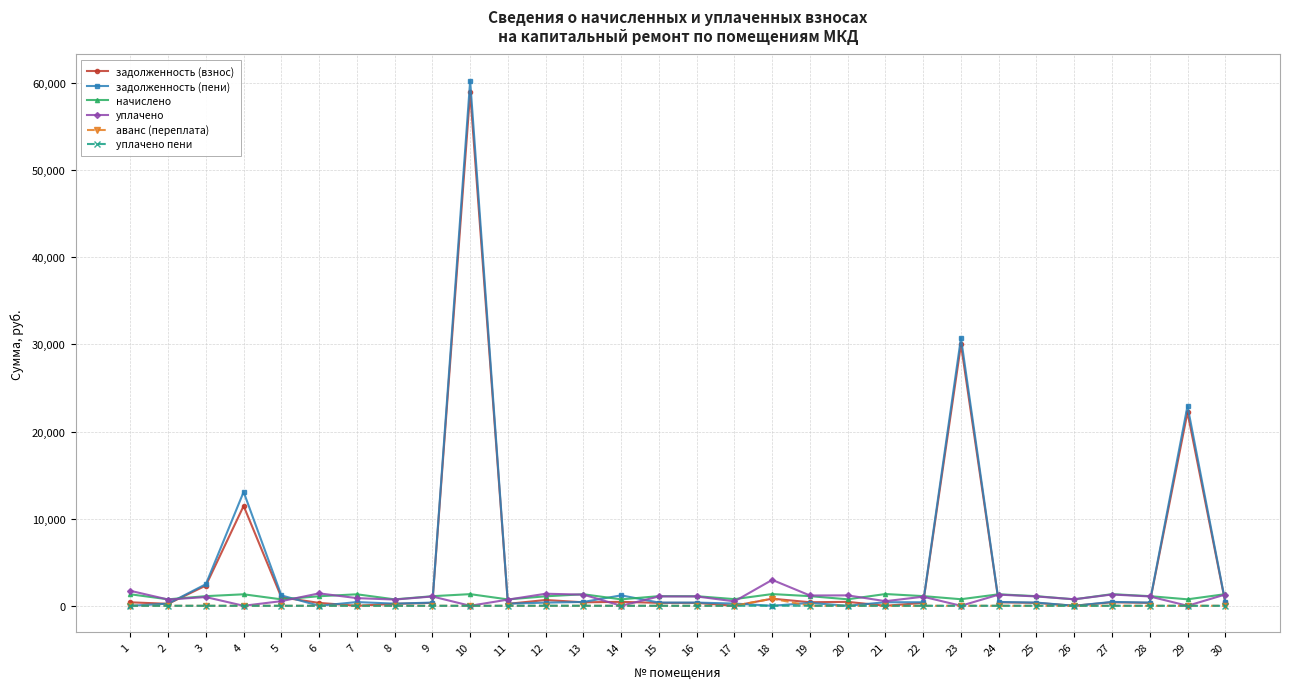

Which series has the widest spread of values?

задолженность (пени)